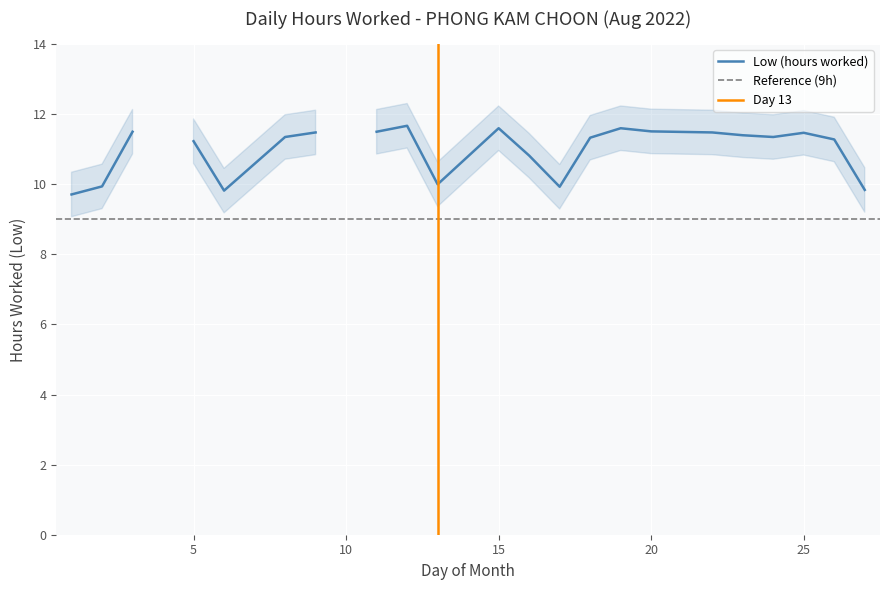

What is the change in value from 2 to 20?

+1.6